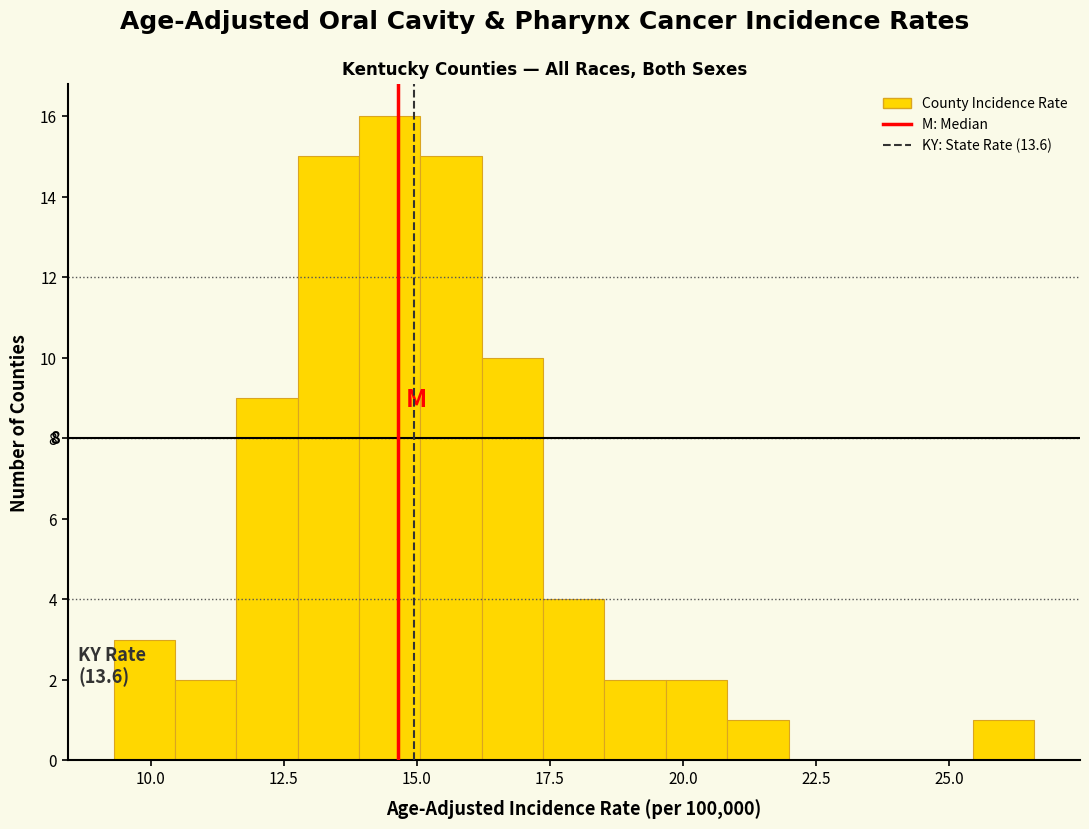

Around what value on the x-axis is the tallest bar? Give the approximate position of its centre, as read against the axis.

14.5